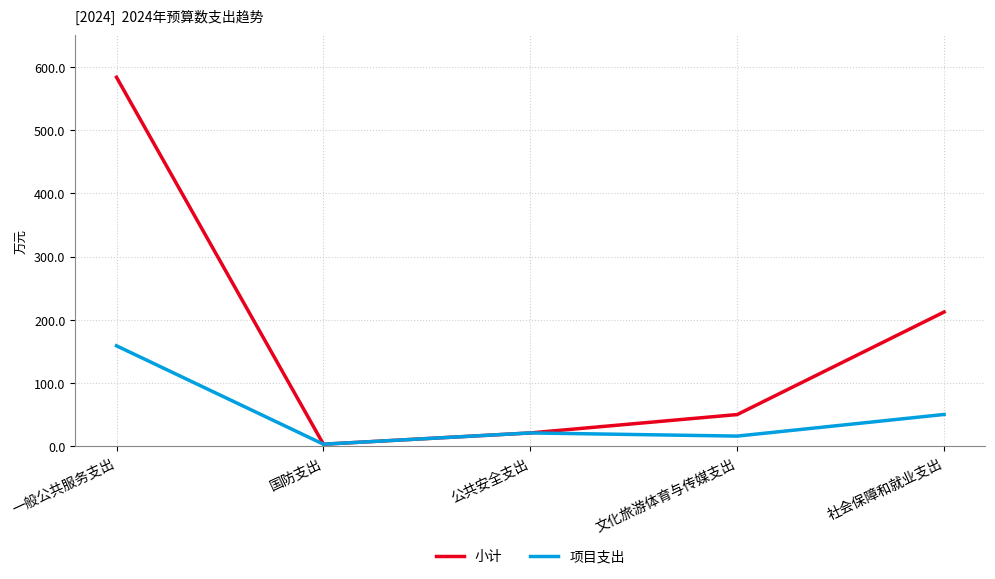

At which category does the chart reach its peak across all series?

一般公共服务支出